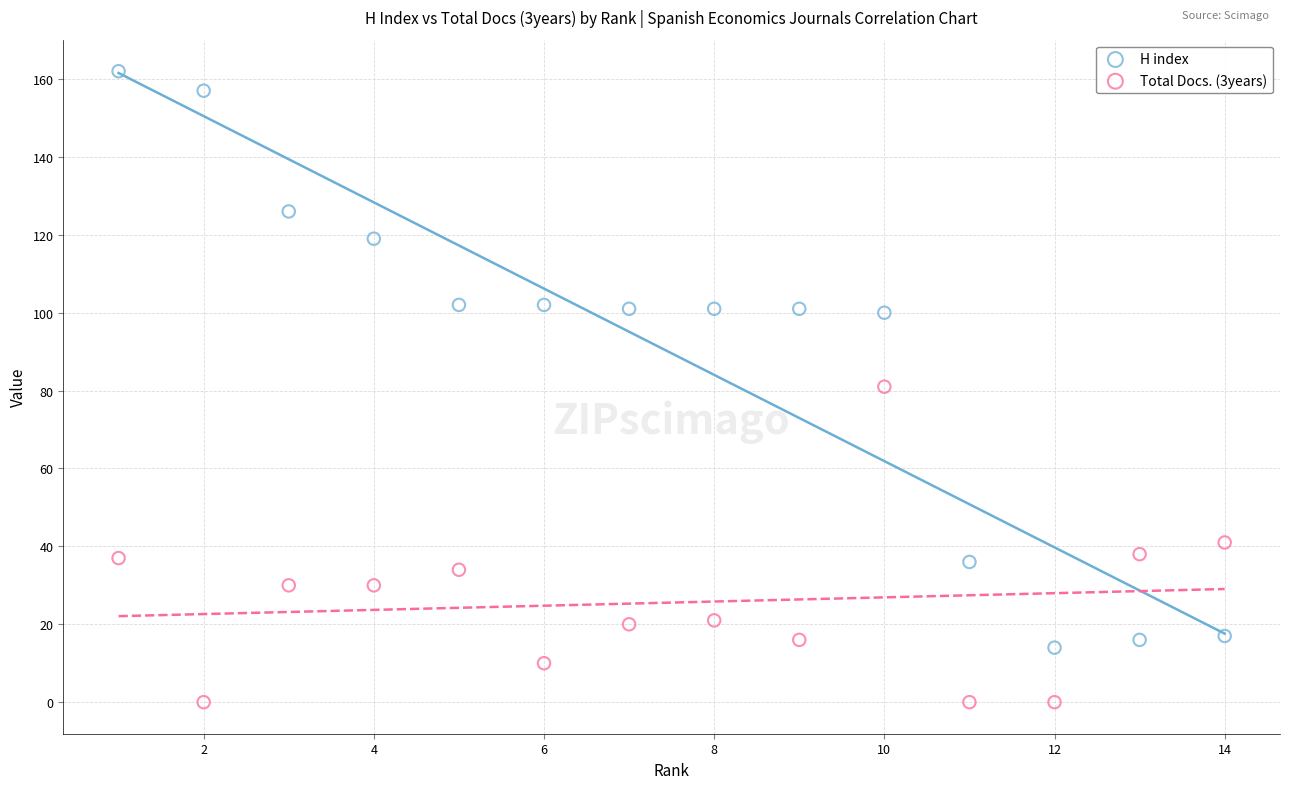

Which series has the largest Y range (max minus min)?

H index